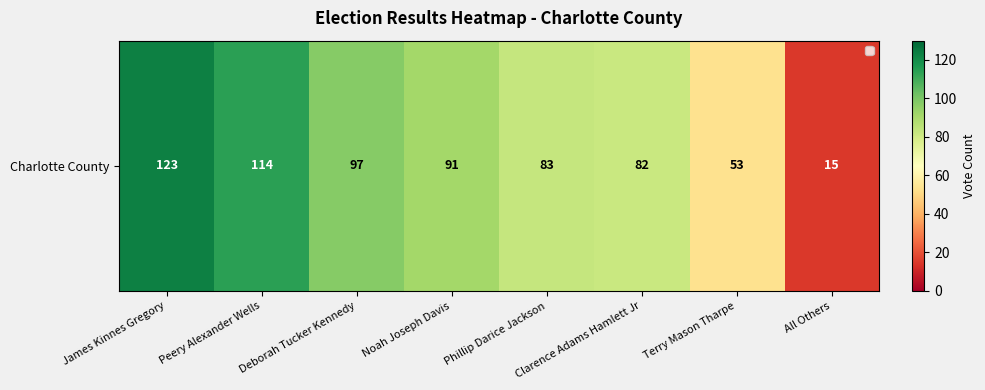

How many values are below 91?

4